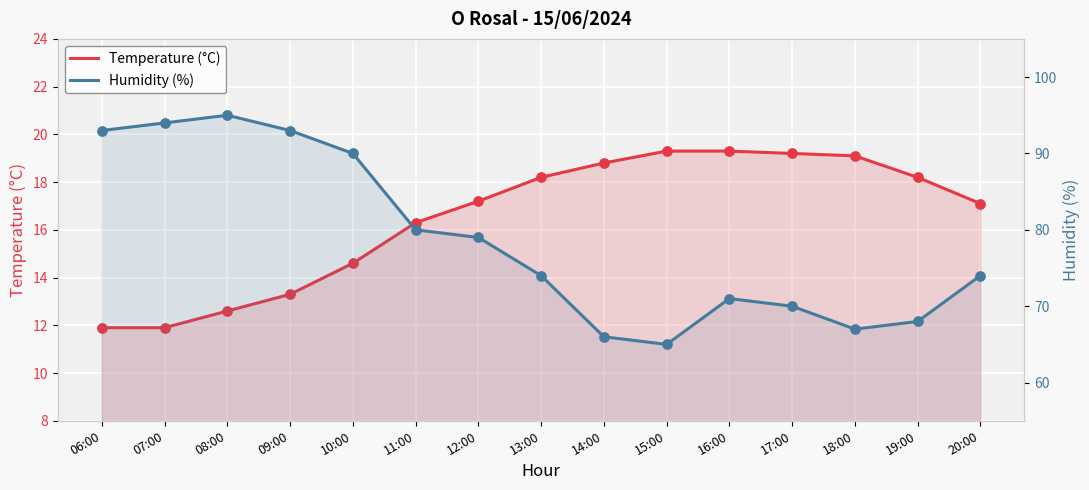

Which series reaches the minimum Y coordinate?

Temperature (°C)